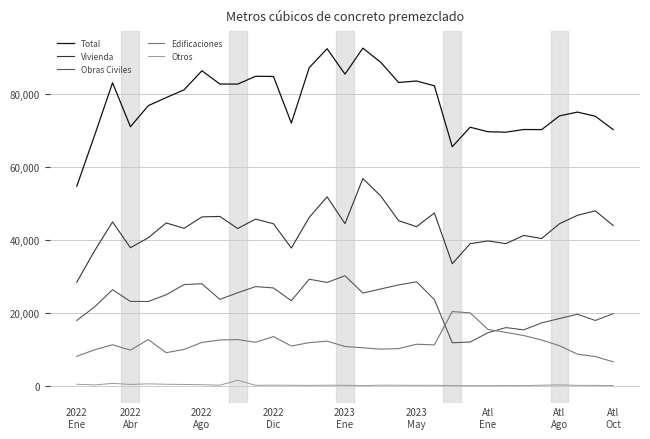

What is the minimum value for Total?

54646.5